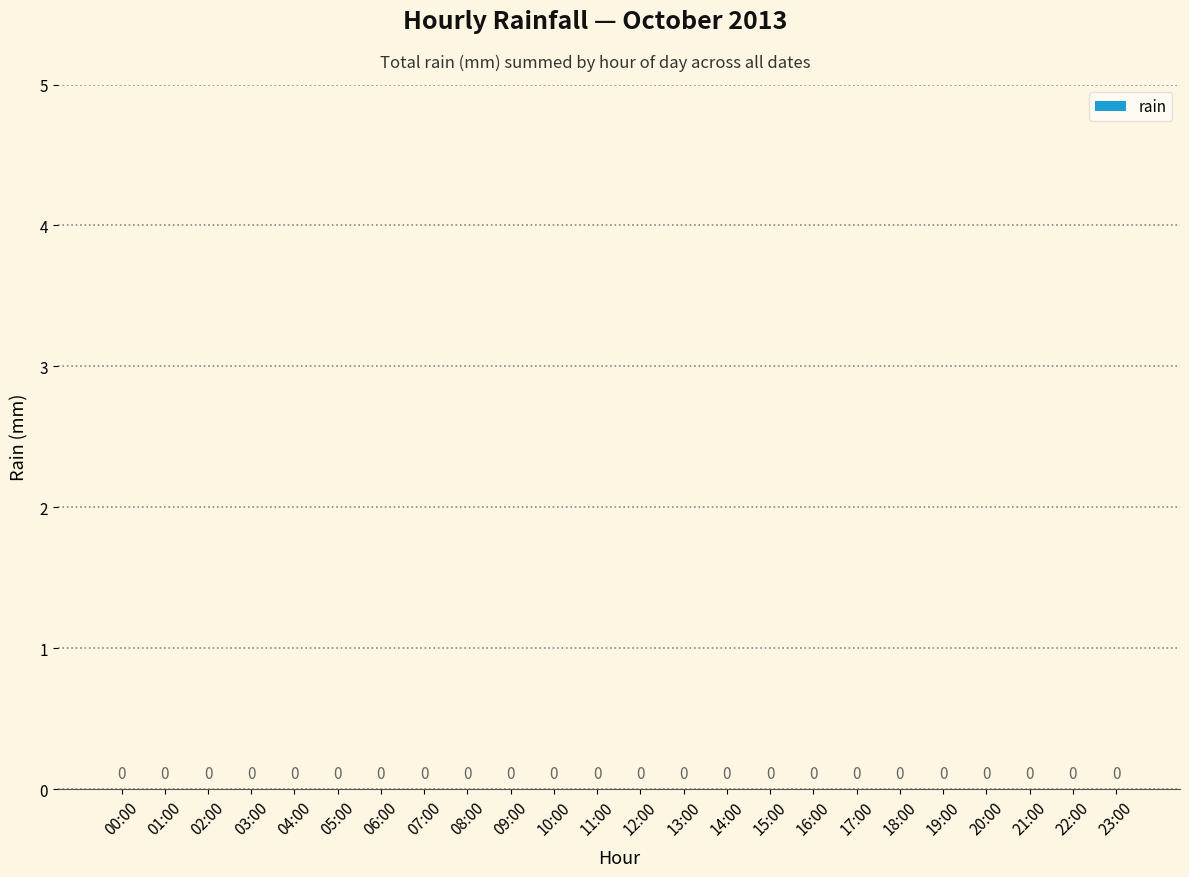

Is it true that the value at 12:00 is 1.5?

False